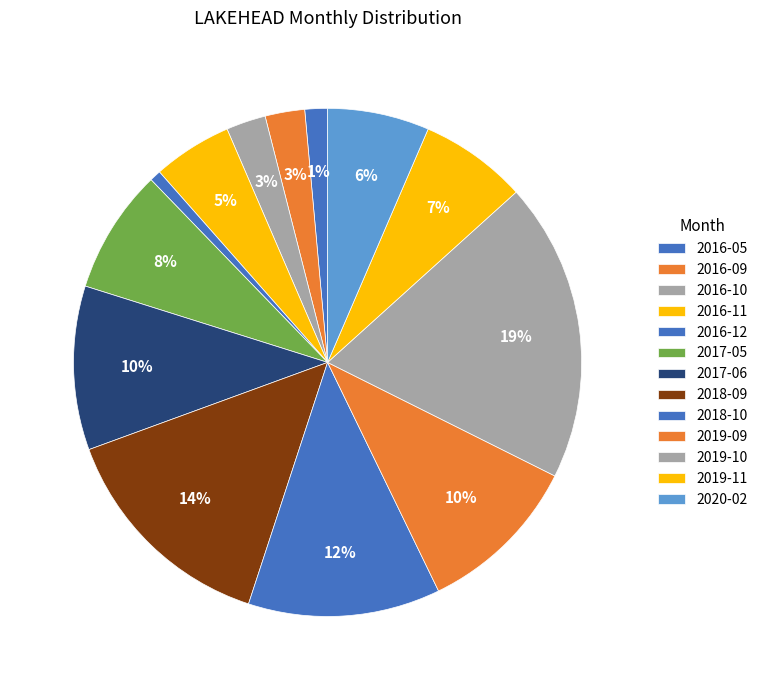

Count the number of slices in the pie.

13